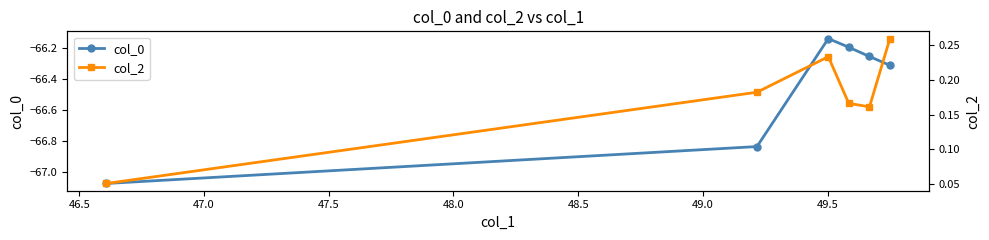

In col_0, how many points are higher than both neighbors (excluding endpoints)?

1